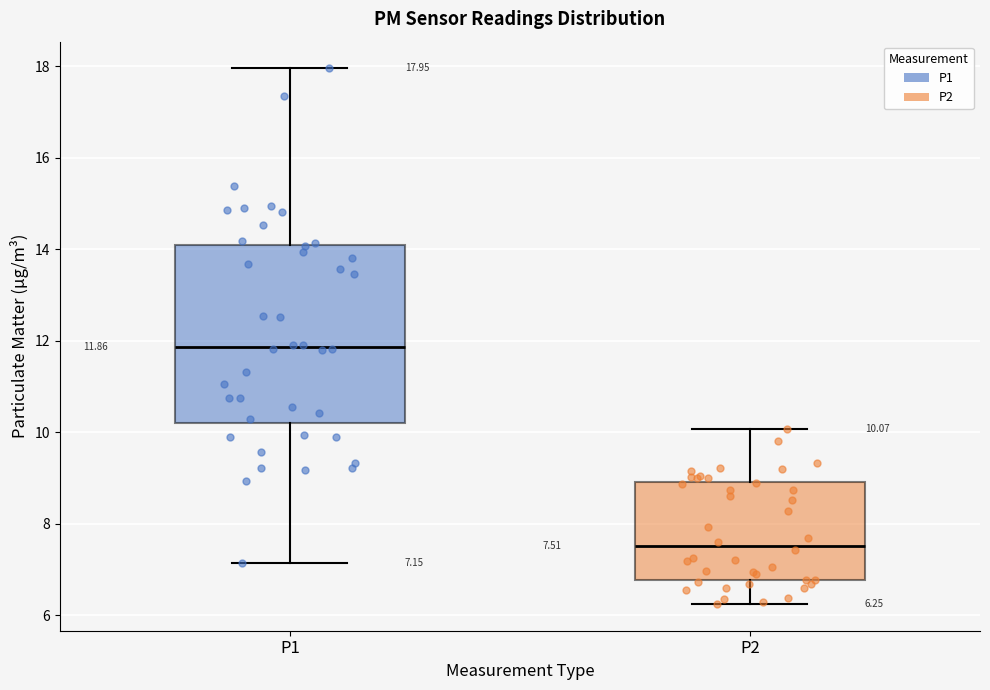

Which box has the lowest median line?

P2